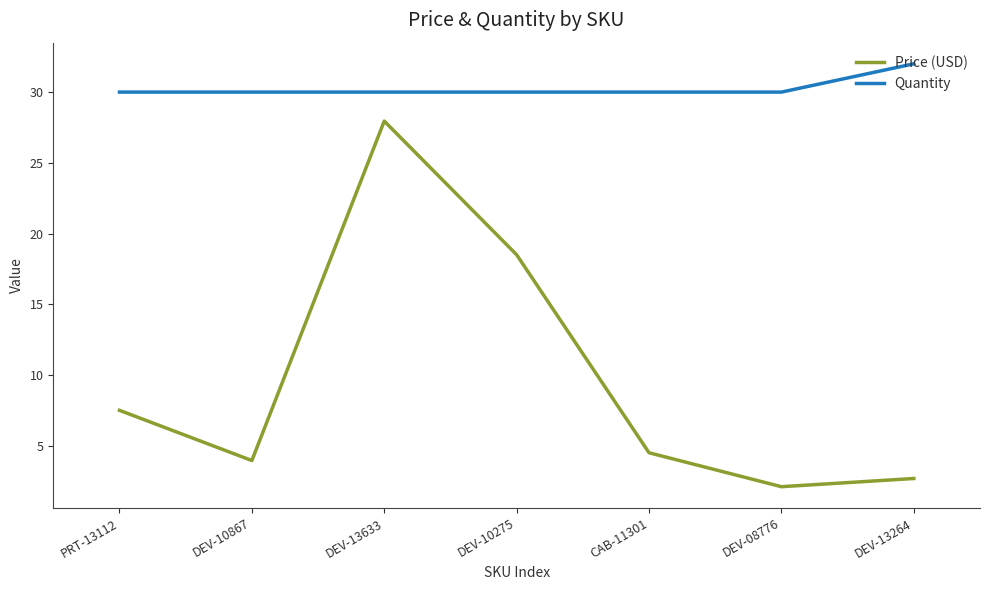

Rank the series by their maximum value, from highest to lowest.

Quantity, Price (USD)